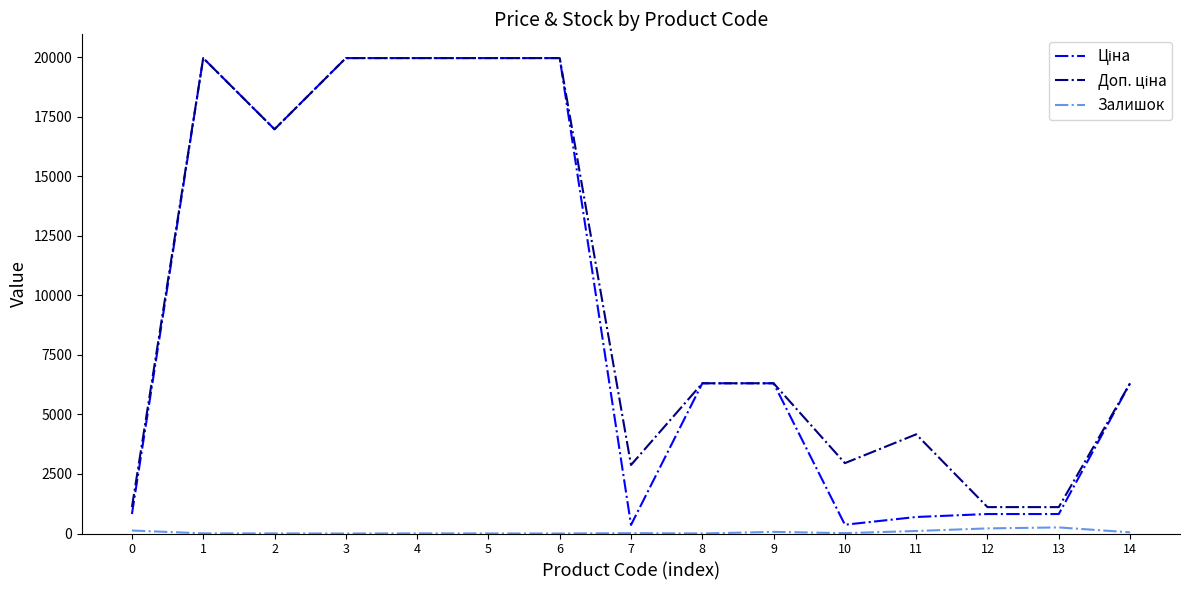

True or false: Залишок has a value of 125.0 at 0.

True